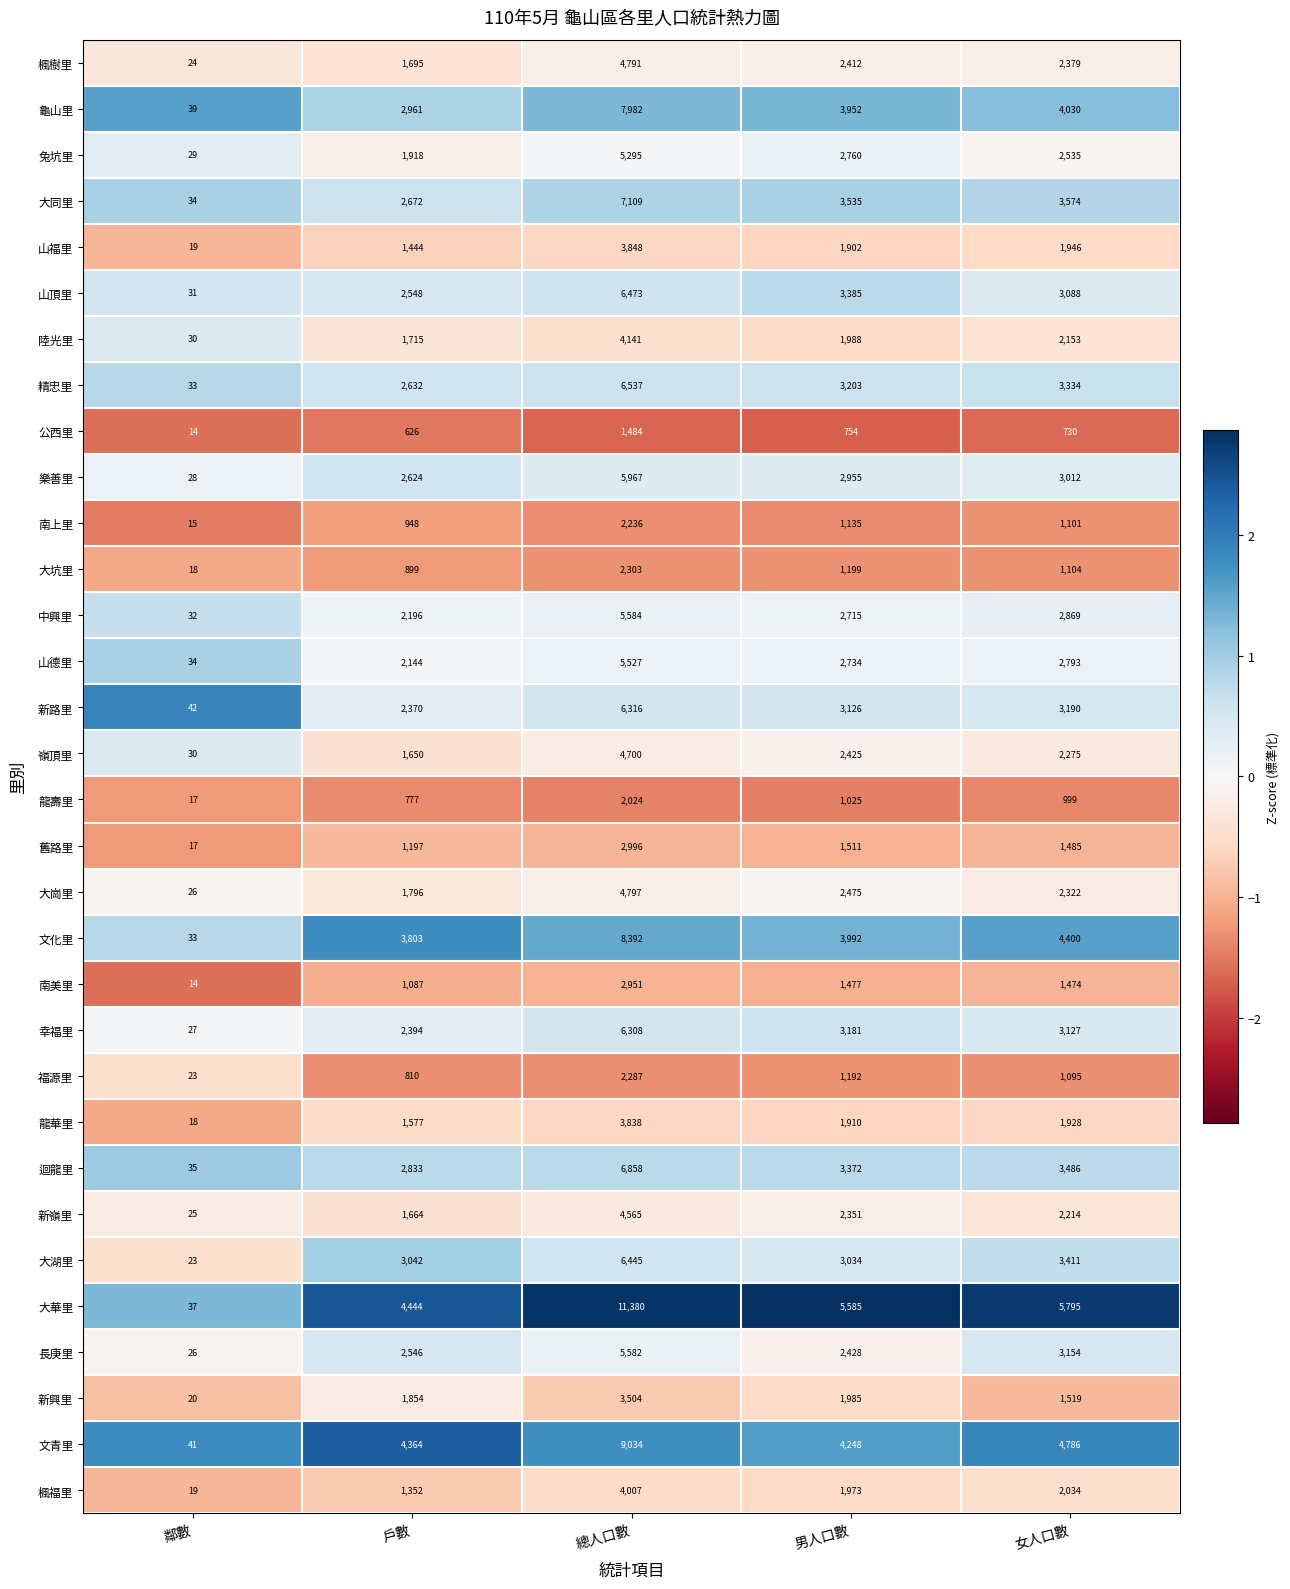

Which series has the largest total across all categories?

大華里